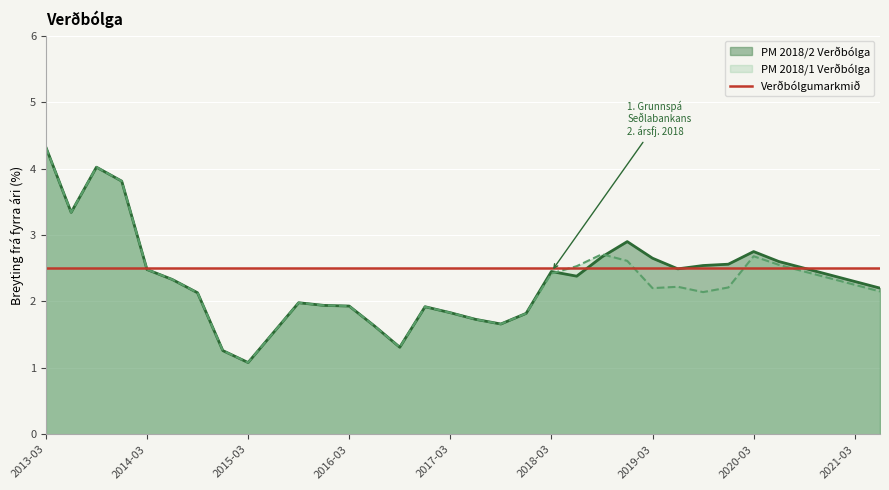

What is the average value of the PM 2018/1 Verðbólga series?

2.3